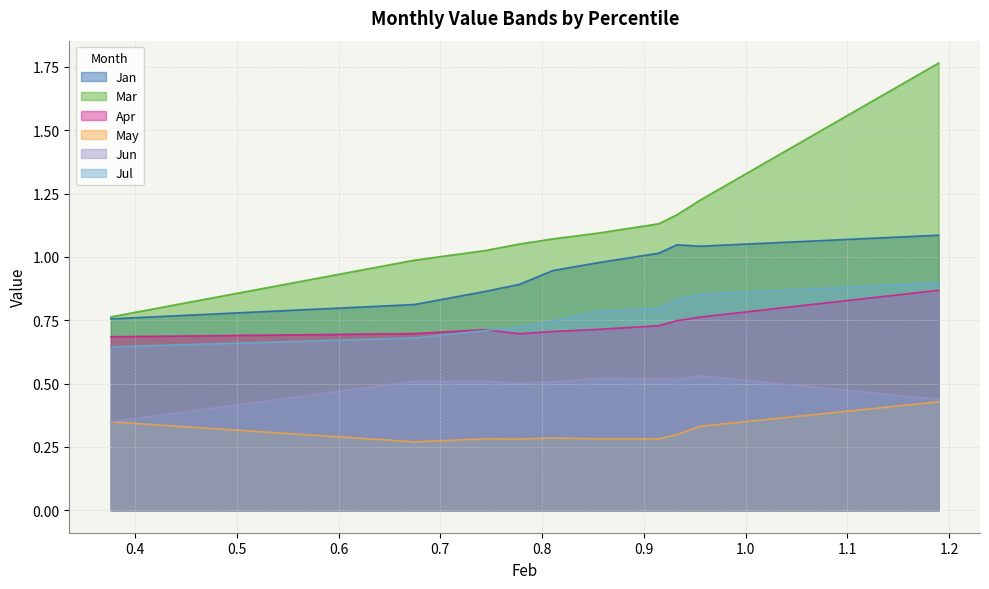

What is the value of the Jul point at the 2nd from the left?

0.7